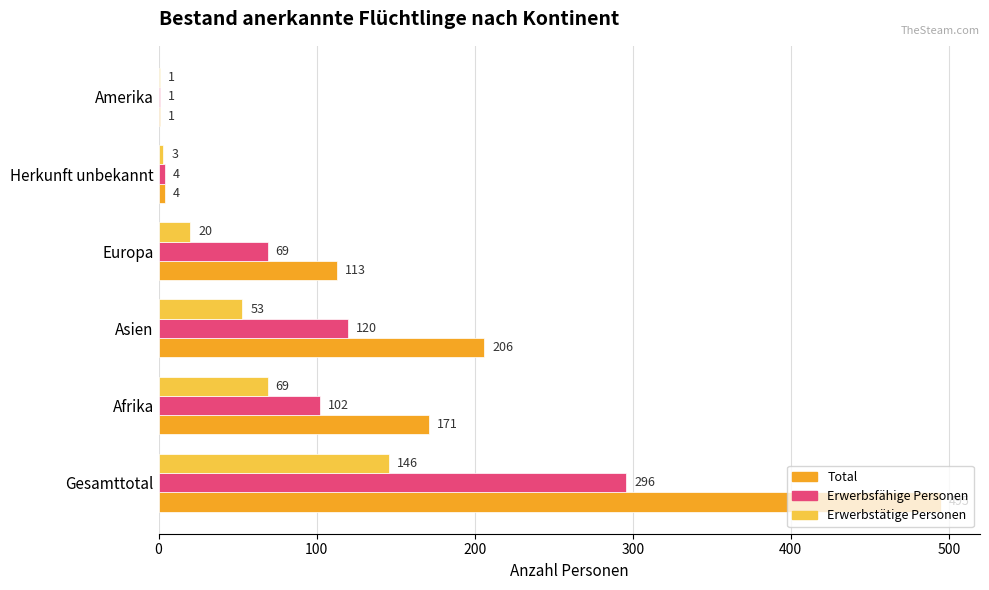

At which category is the sum across all series the highest?

Gesamttotal